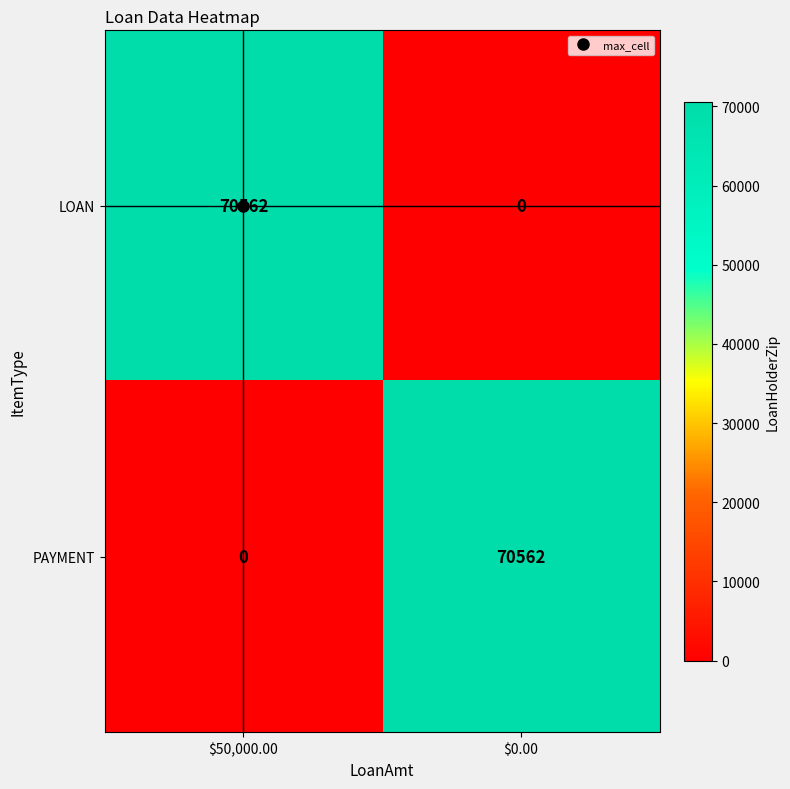

What is the maximum value for LOAN?

70562